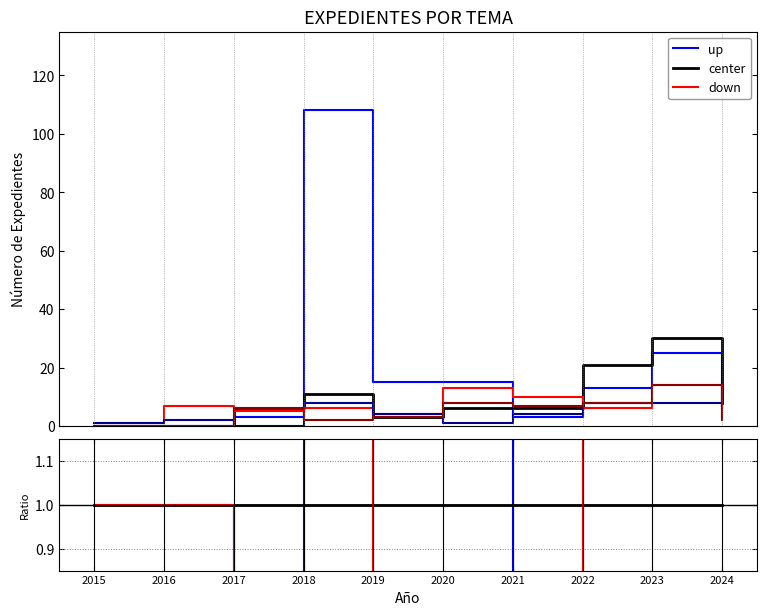

Which category has the highest value across all series?

2018